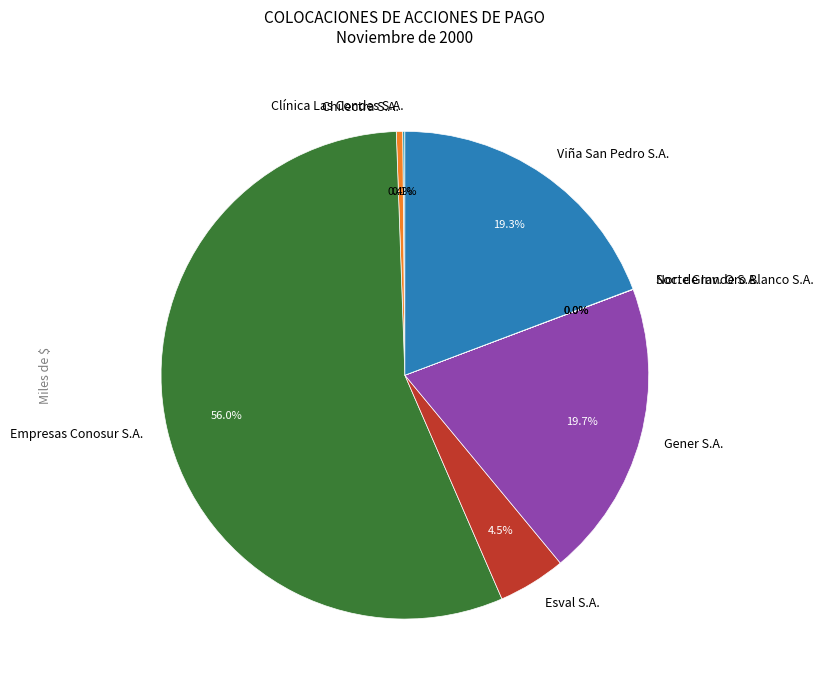

Which slice is the largest?

Empresas Conosur S.A.